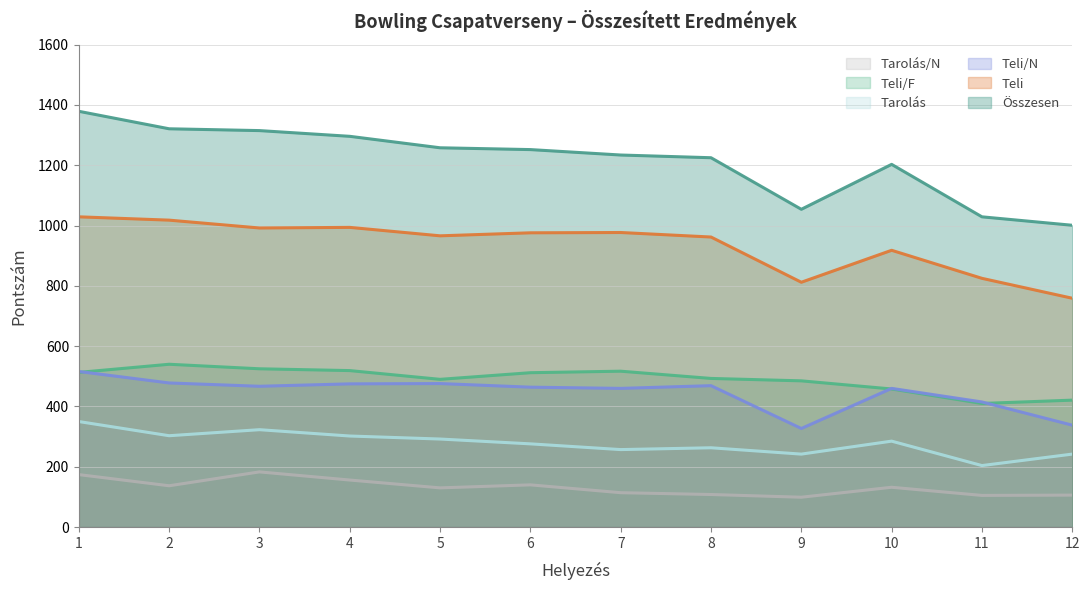

How many interior local valleys does the Tarolás/N series have?

4